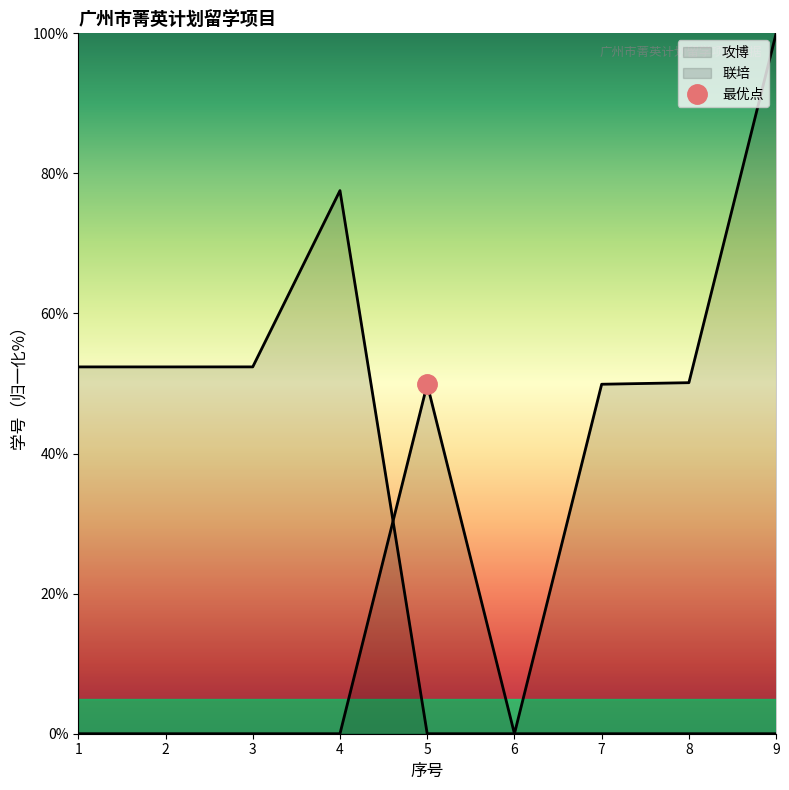

Rank the series by their maximum value, from lowest to highest.

攻博_line, 联培_line